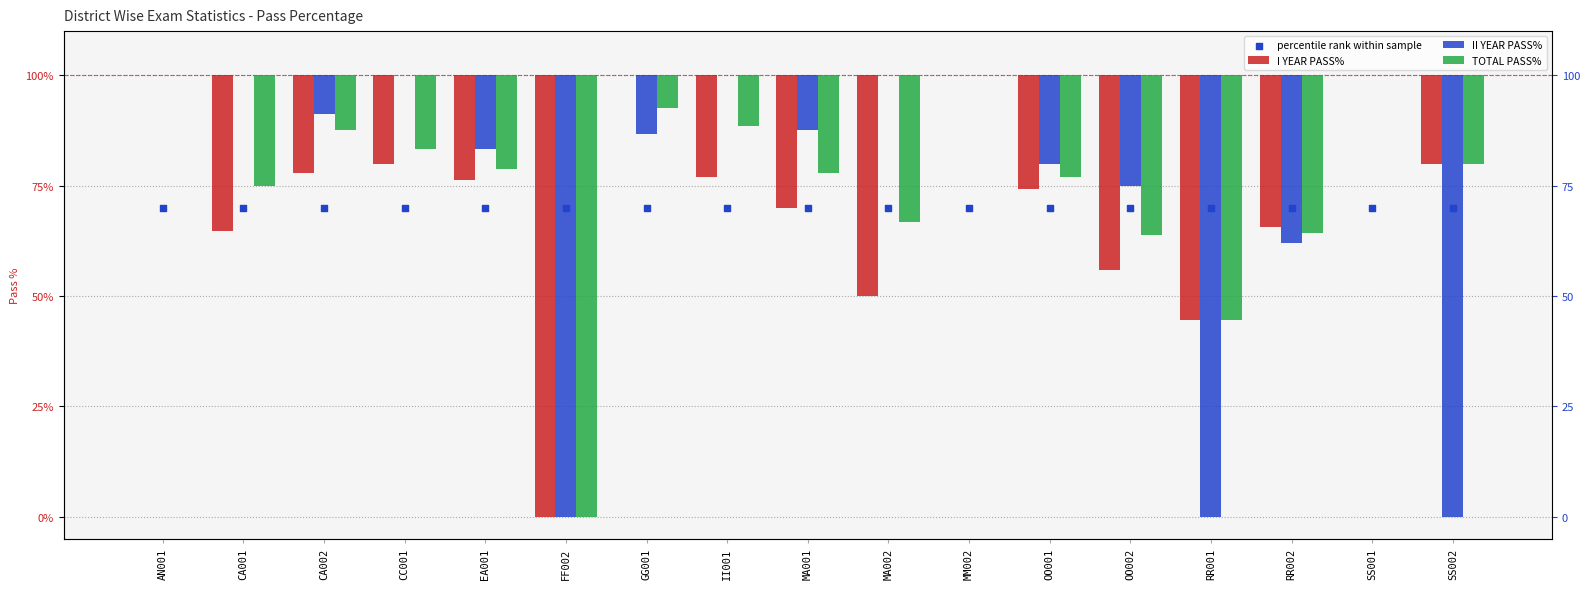

What is the total value across all series at CC001?

-66.7